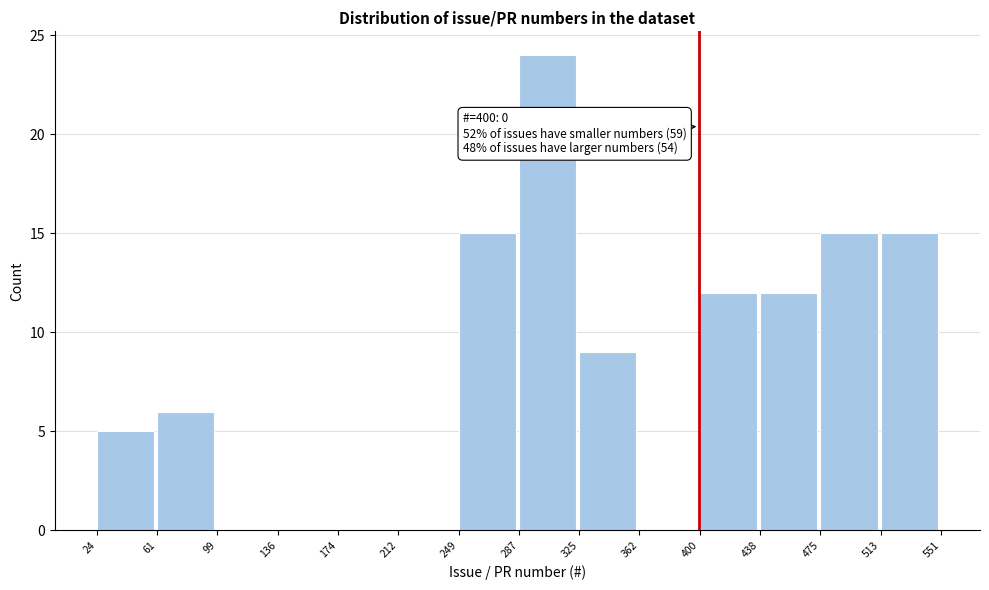

Over which range of the x-axis is the bar tallest?

287 to 325